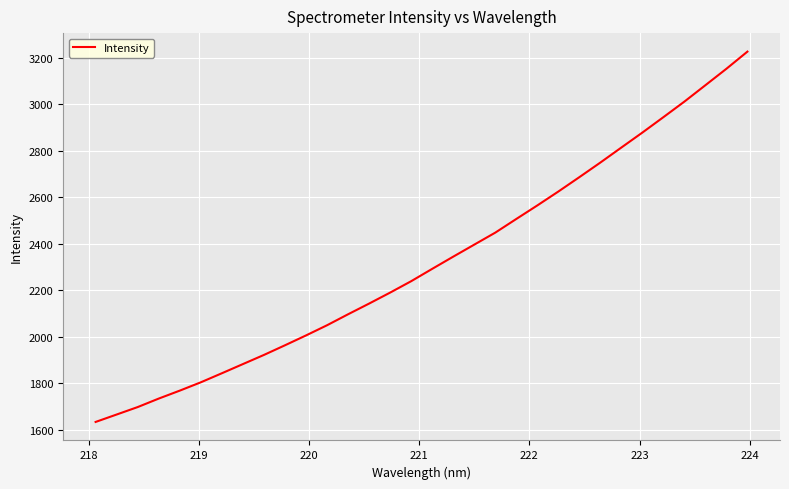

What is the difference between the maximum and minimum values?

1594.1